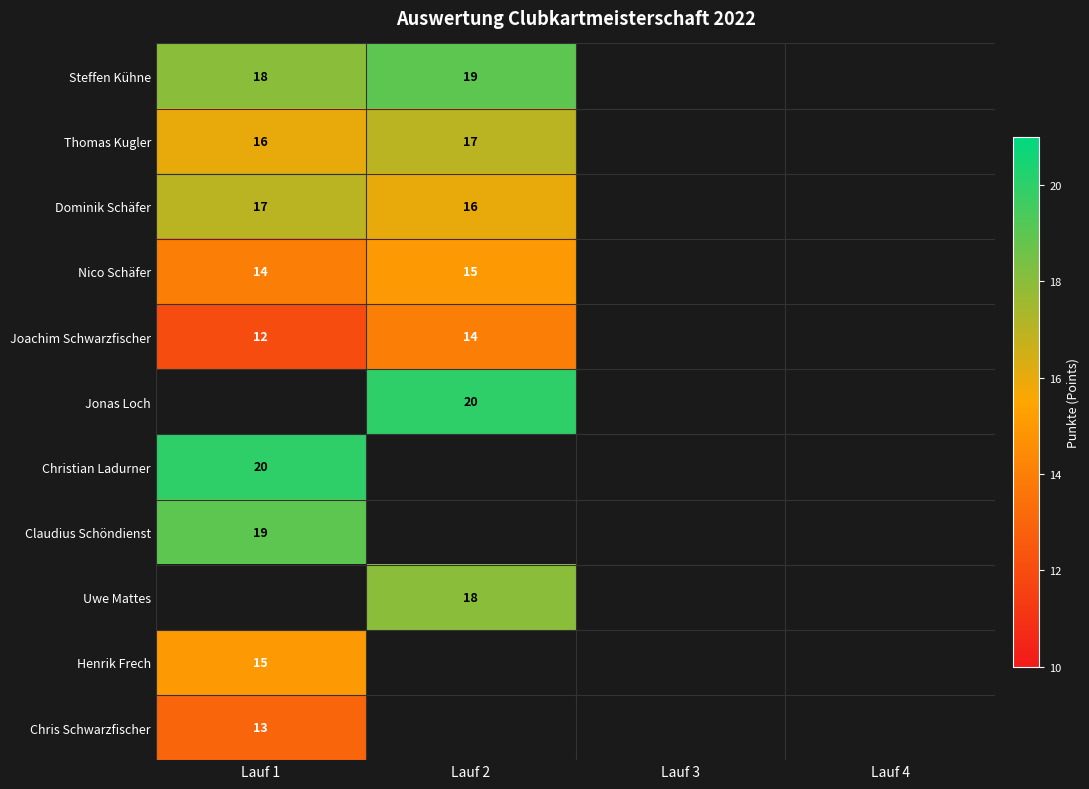

What is the difference between the maximum and minimum values in the Nico Schäfer series?

1.0